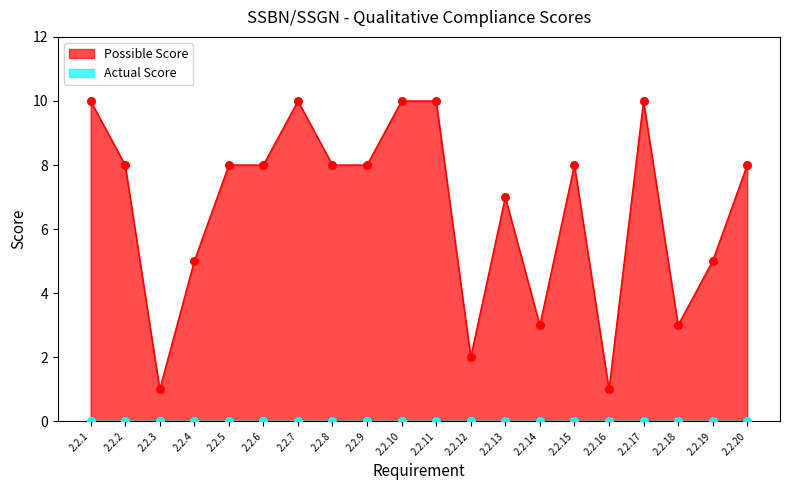

What is the change in value from 2.2.13 to 2.2.14?

-4